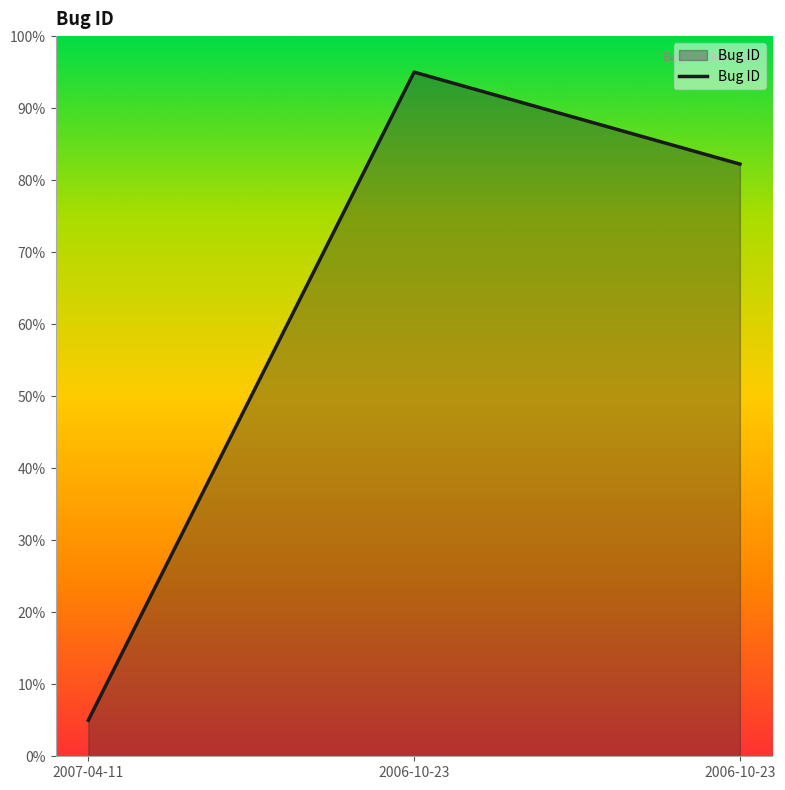

What is the change in value from 2007-04-11 to 2006-10-23?

+90.0